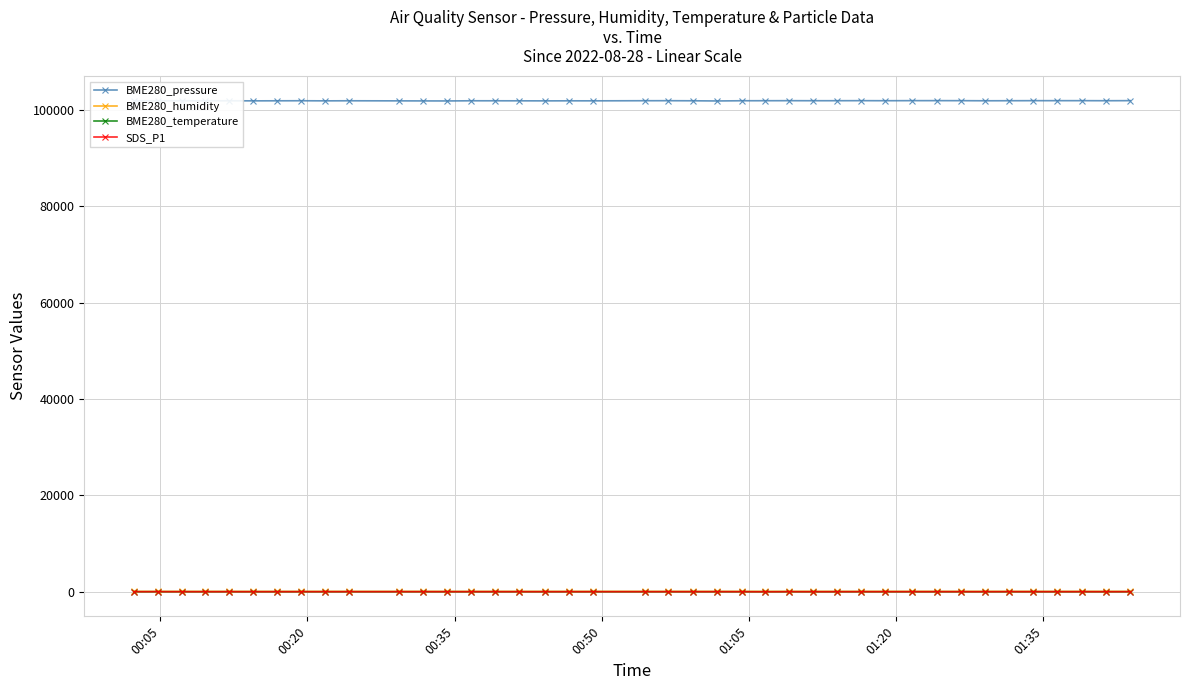

How many series are shown in this chart?

4